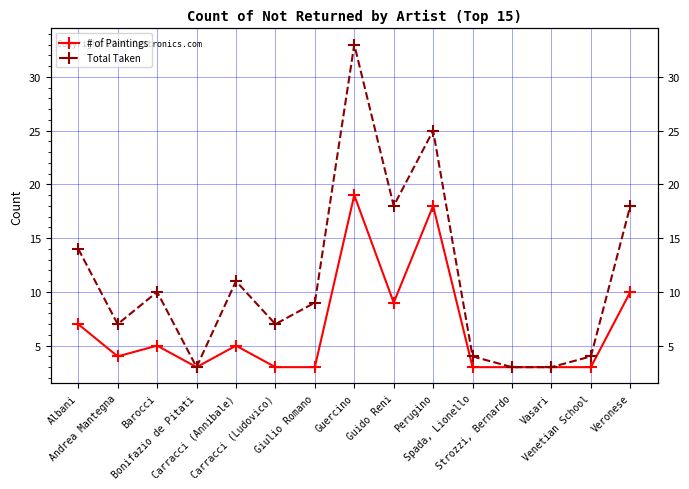

What is the value of the Total Taken point at the 11th from the left?

4